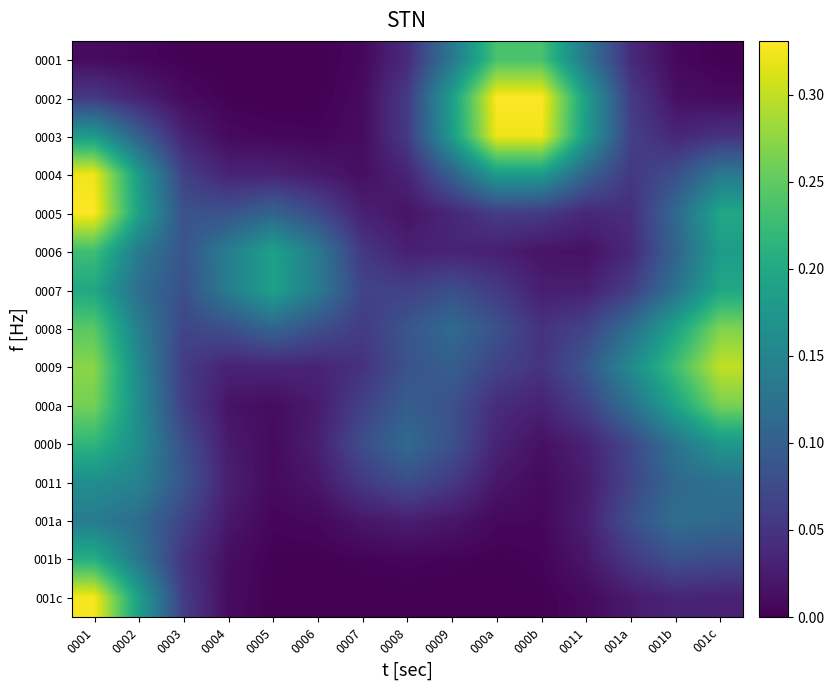

At which category is the sum across all series the highest?

0001